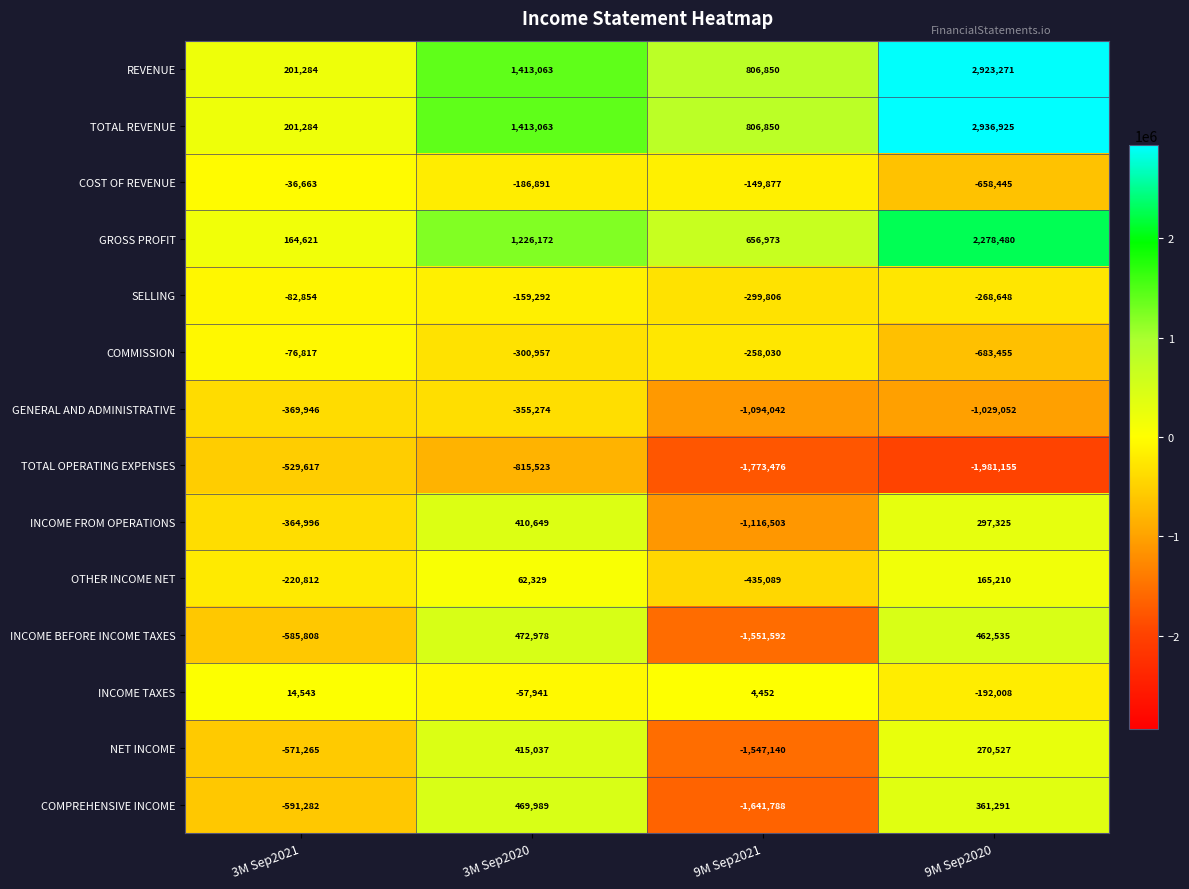

What is the difference between the second highest and second lowest values in the GENERAL AND ADMINISTRATIVE series?

659106